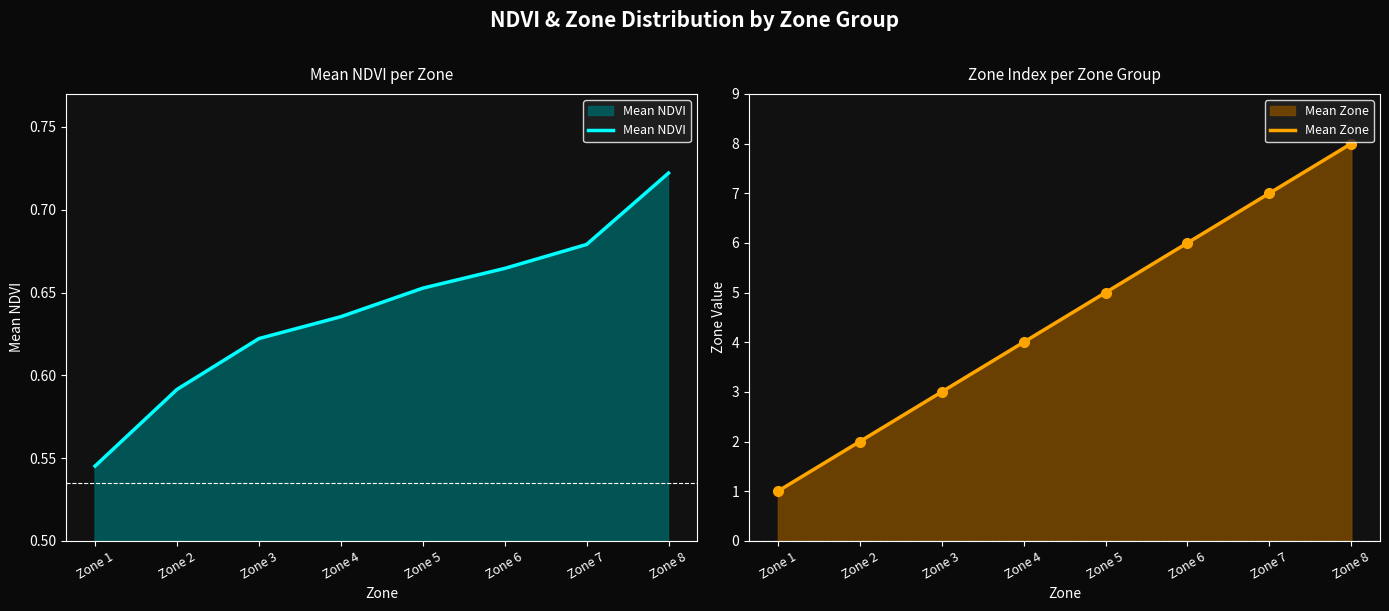

At which category is the sum across all series the highest?

Zone 8